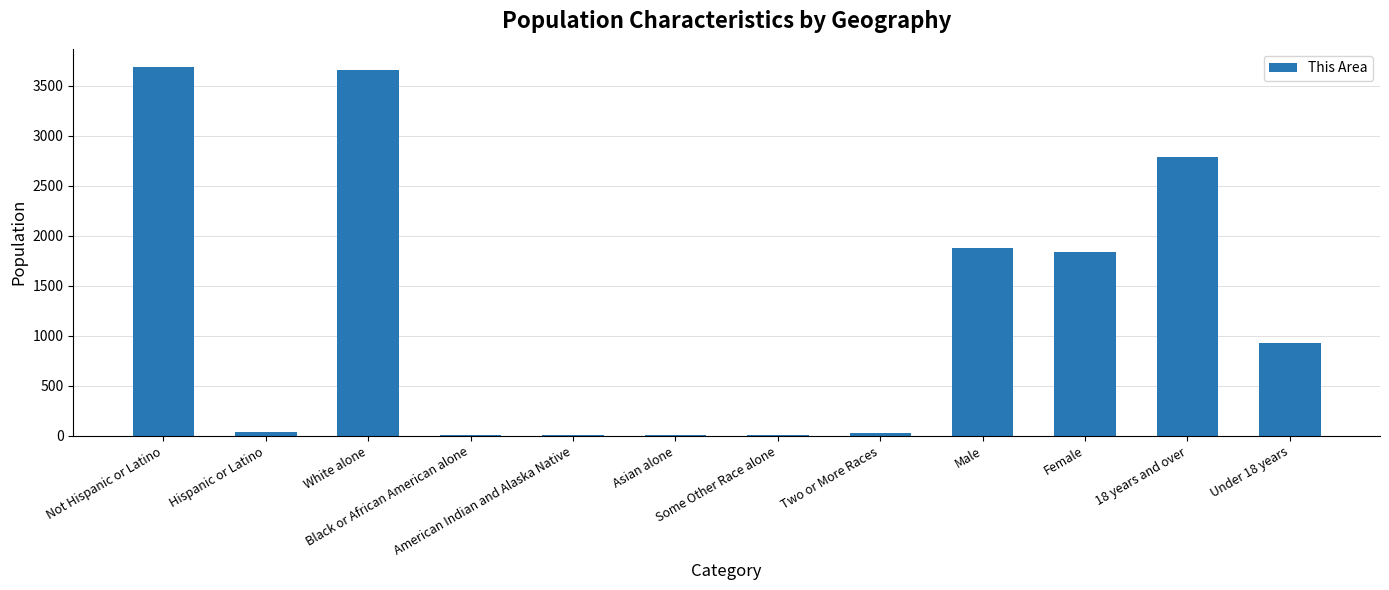

The value at Female is 1836. True or false?

True